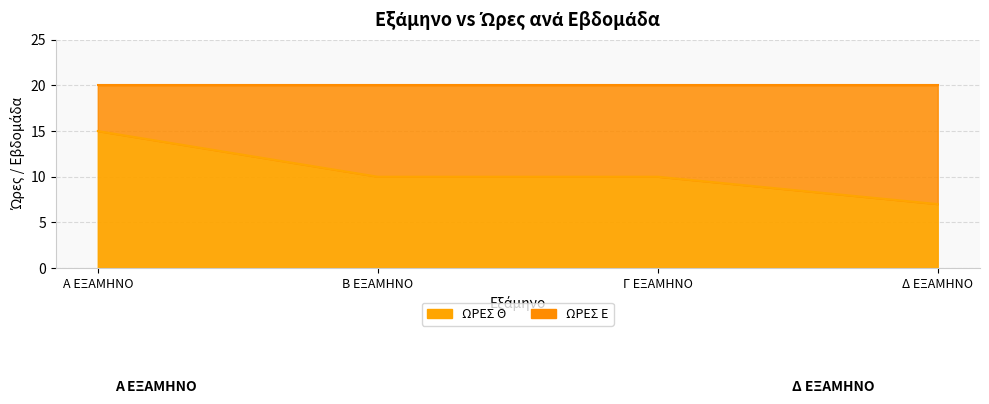

What is the value of the 3rd point from the left?

10